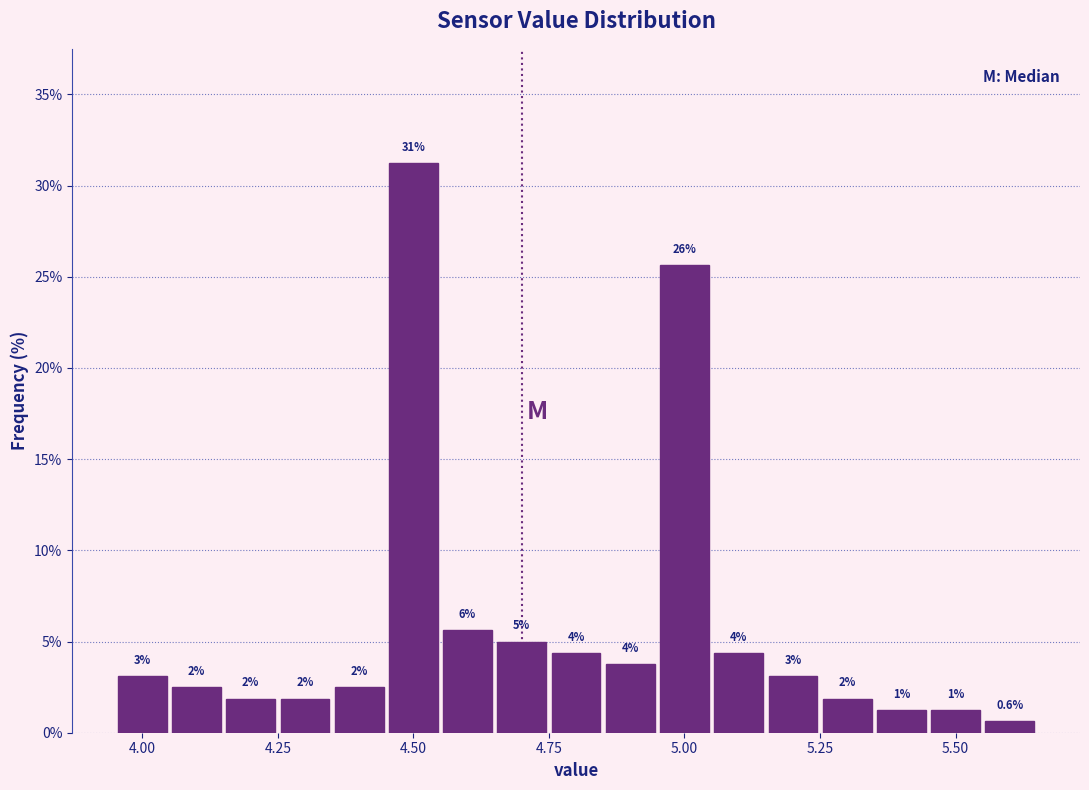

Read against the x-axis, roughly where is the centre of the tallest bar?

4.50